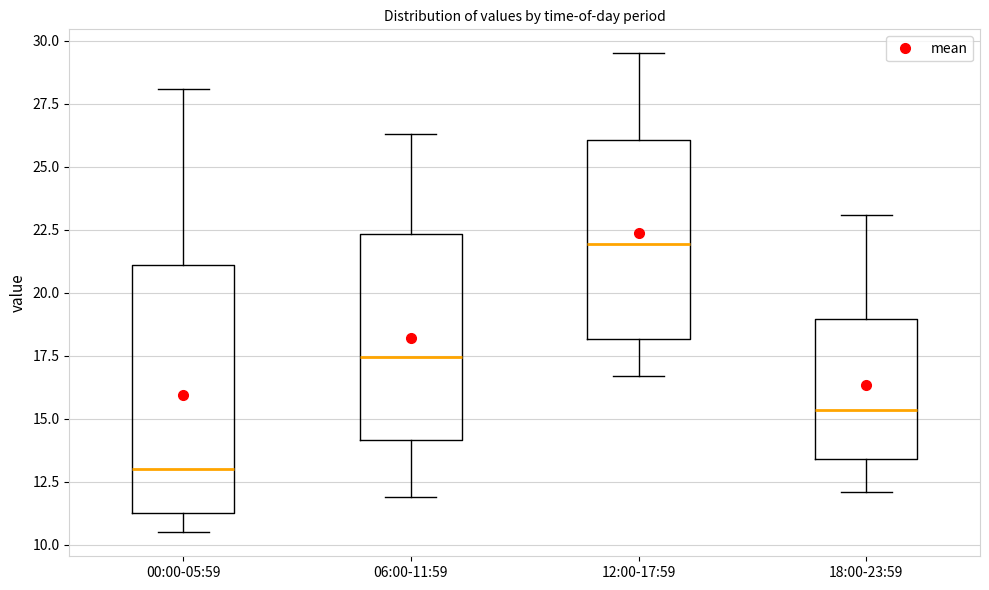

Where does the upper whisker of the box for 12:00-17:59 end on the y-axis? The values are not printed on the chart, so give them approximately, as read against the axis.

29.5